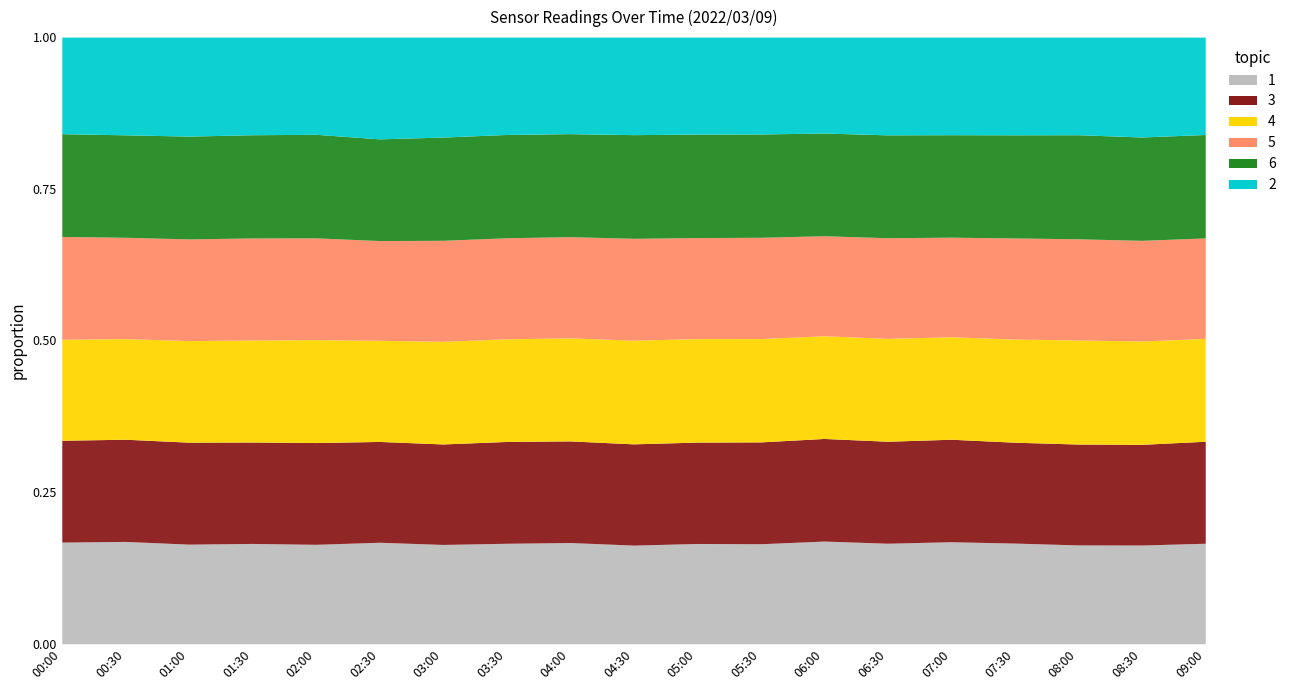

Does the chart display data point markers on the line(s)?

No